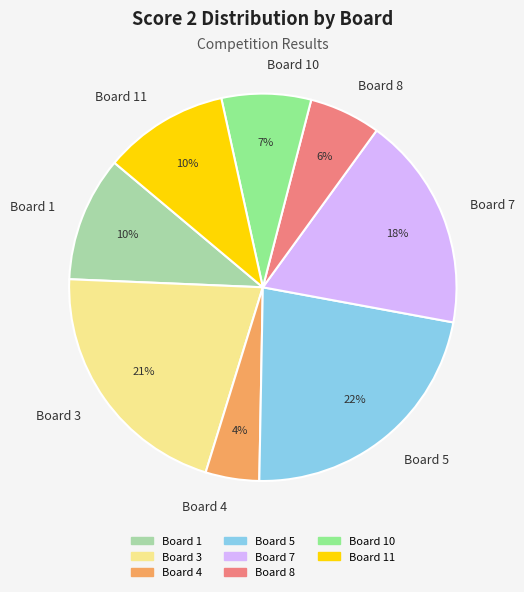

Between Board 3 and Board 10, which is larger?

Board 3